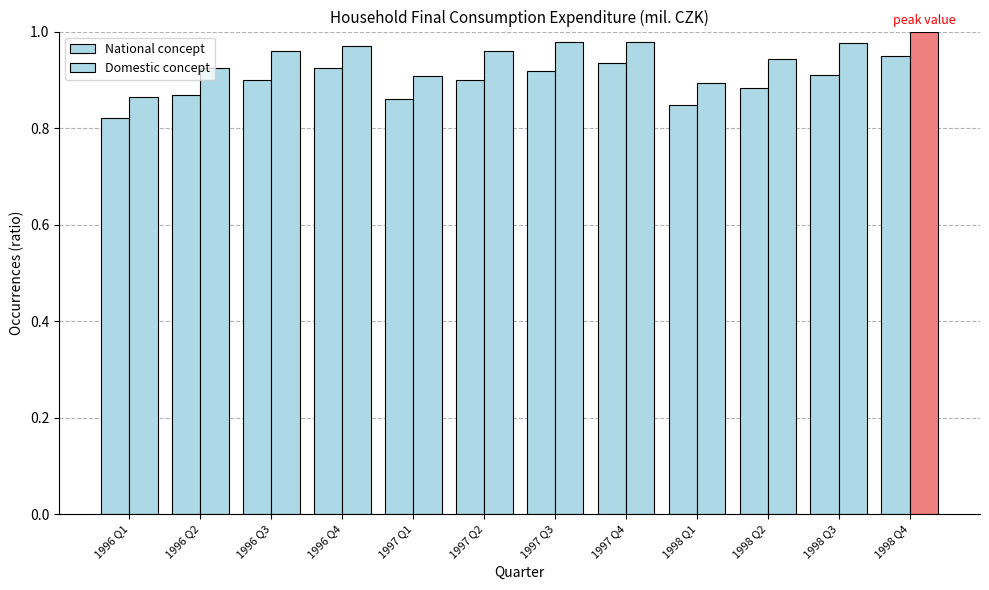

How many distinct data groups are displayed?

2